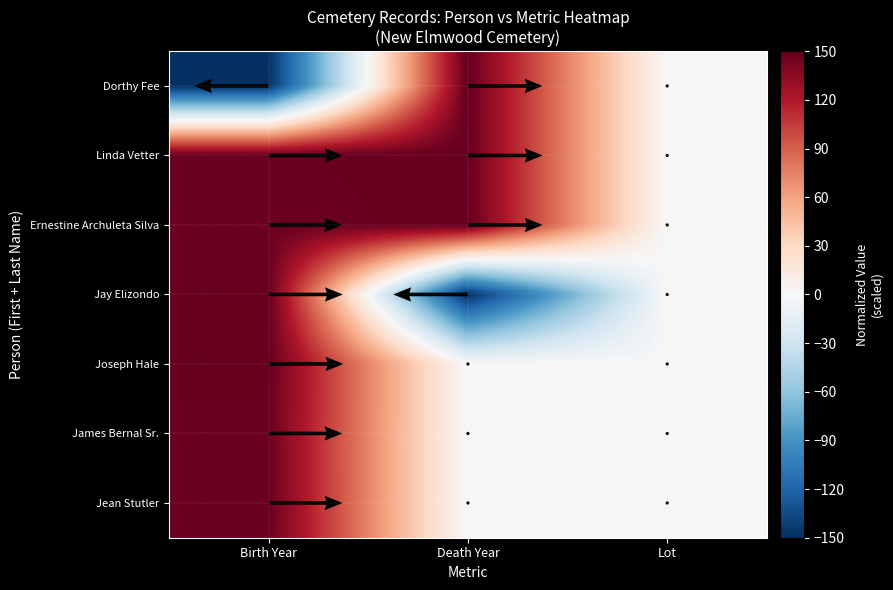

What is the difference between the maximum and minimum values in the James Bernal Sr. series?

148.0